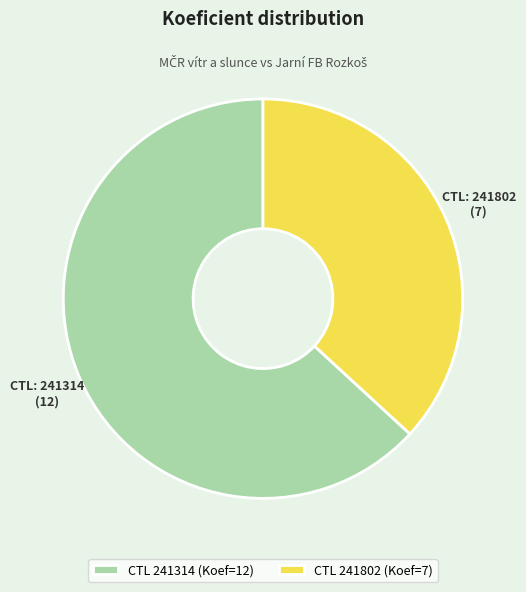

Is there a majority slice in this chart?

Yes